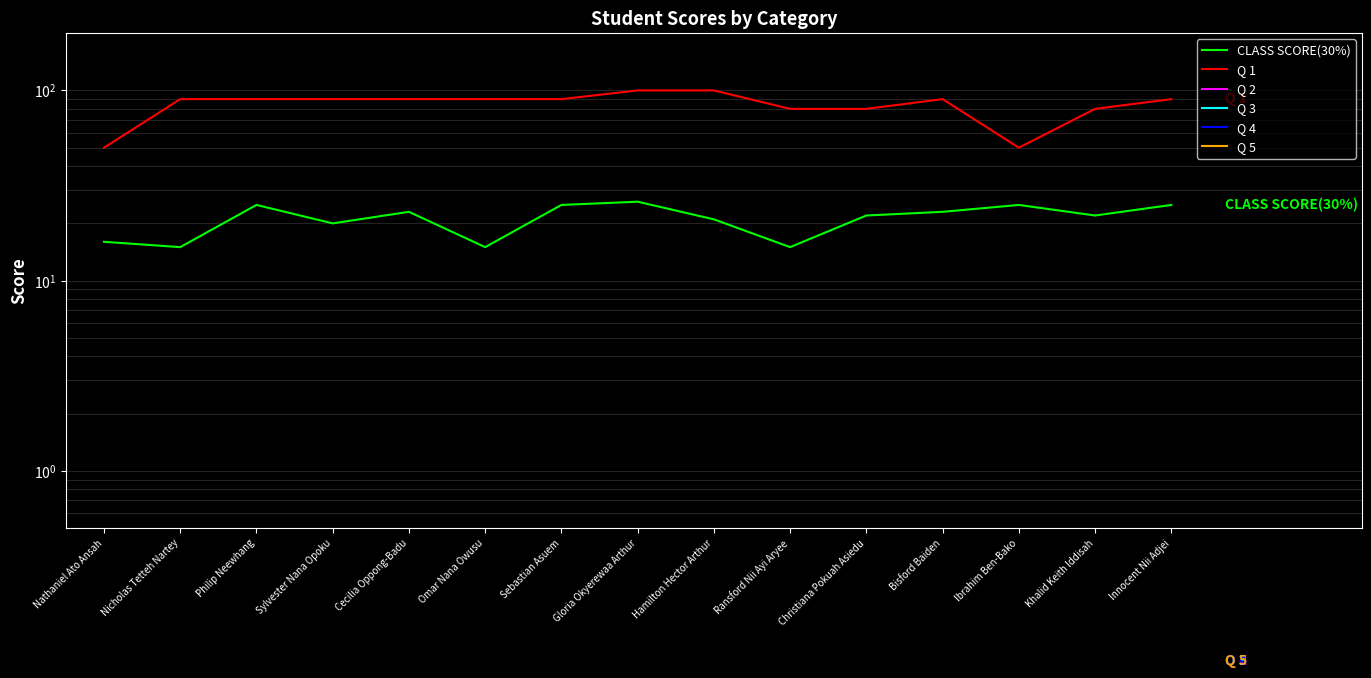

At how many categories does at least one series exceed 13?

15